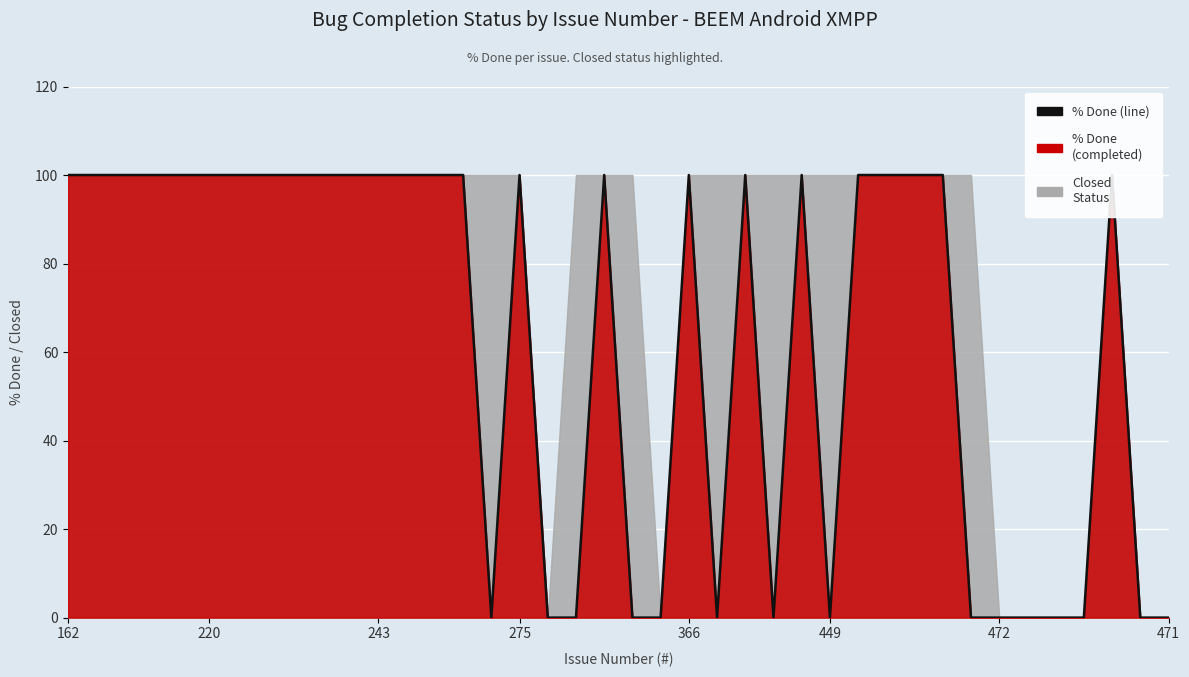

At which label is the value closest to 50?

162